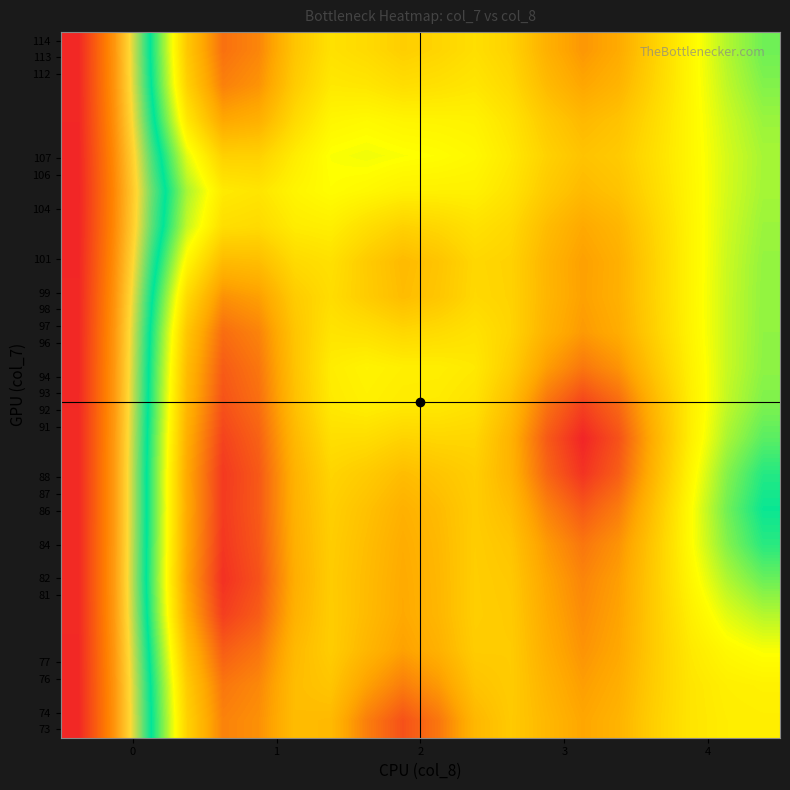

How many values in col_vals are above zero?

37